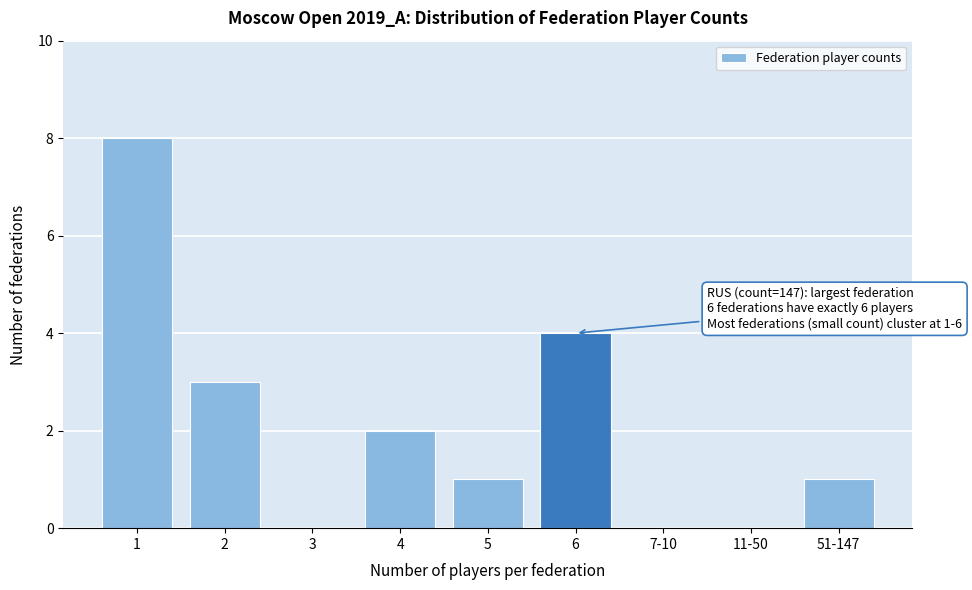

Reading left to right, list all the values displayed in this chart.

1=8	2=3	3=0	4=2	5=1	6=4	7-10=0	11-50=0	51-147=1